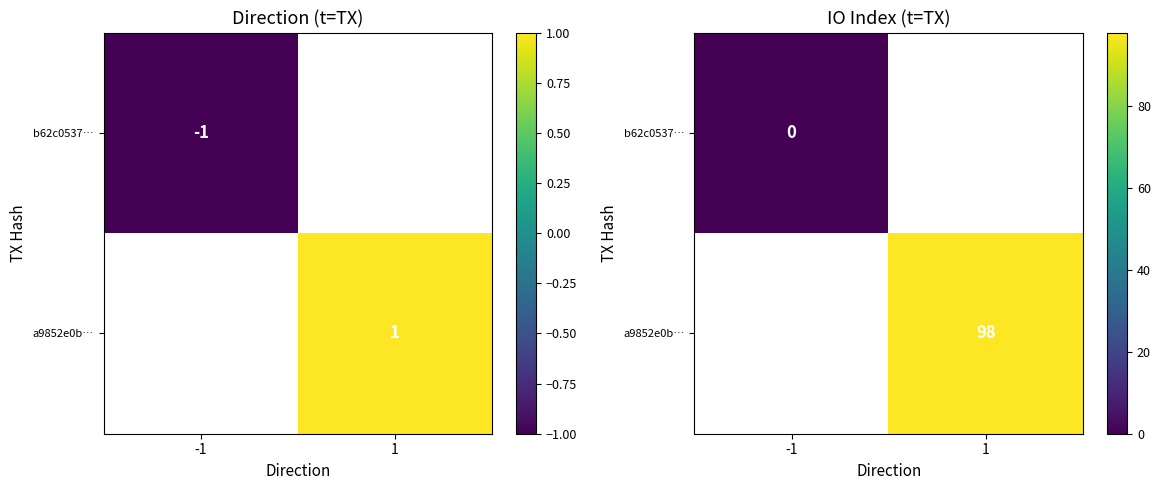

Is the value of a9852e0b… at -1 greater than the value of b62c0537… at -1?

No